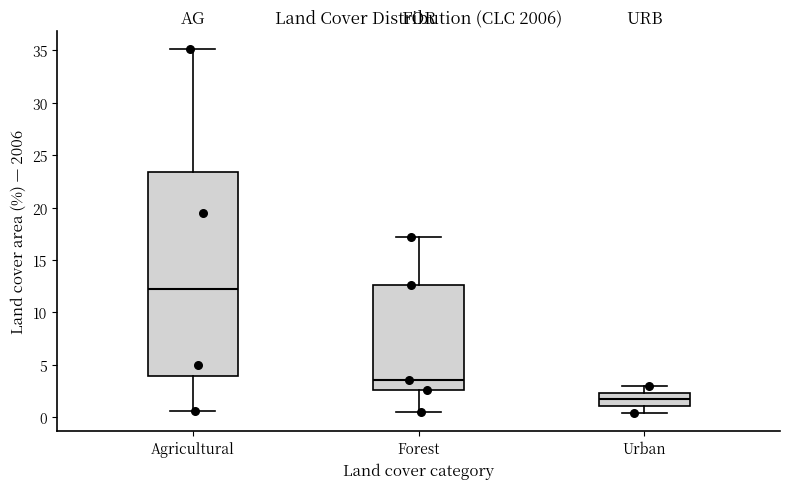

Where does the upper whisker of the box for Forest end on the y-axis? The values are not printed on the chart, so give them approximately, as read against the axis.

17.0